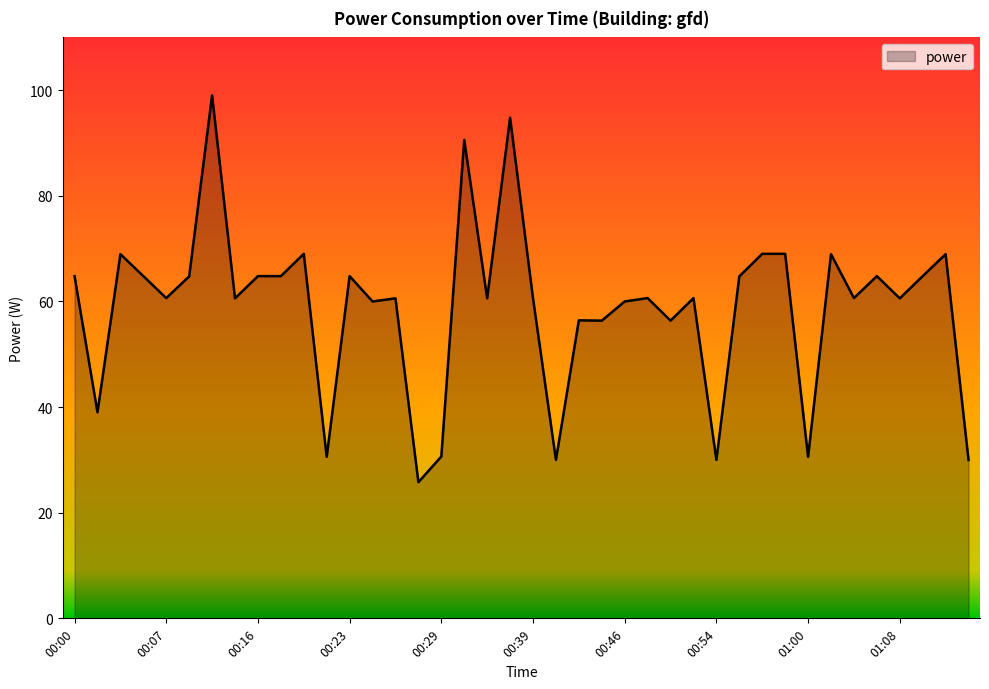

What is the difference between the maximum and minimum values?

73.2